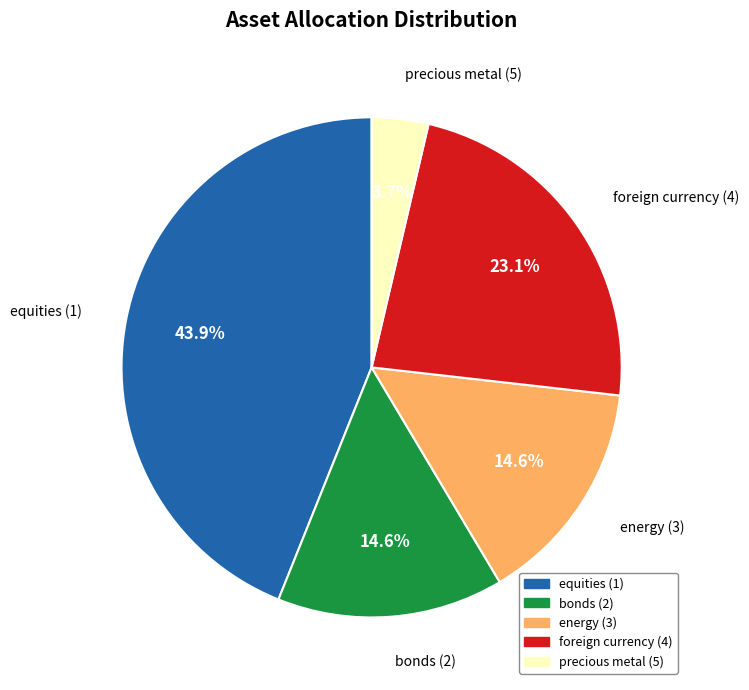

Does any single category account for the majority?

No